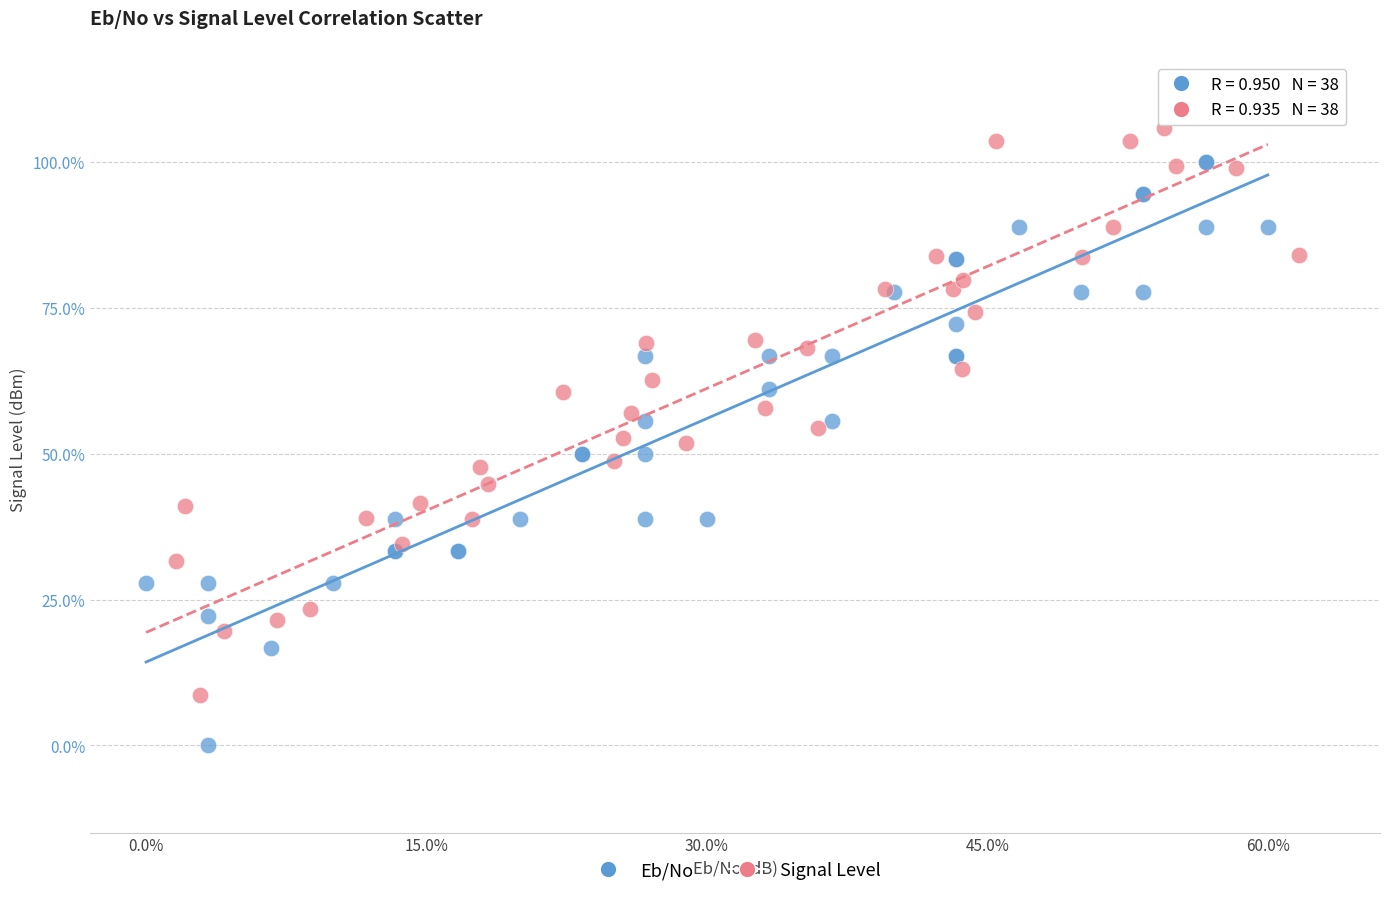

What are all the series names shown in the legend?

Eb/No, Signal Level